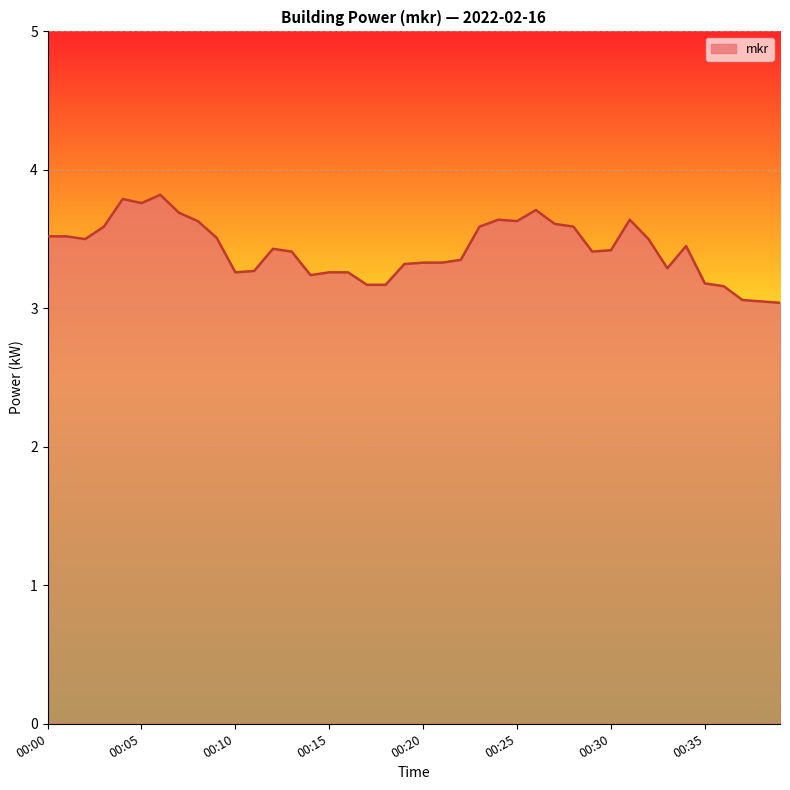

What is the minimum value shown in the chart?

3.0